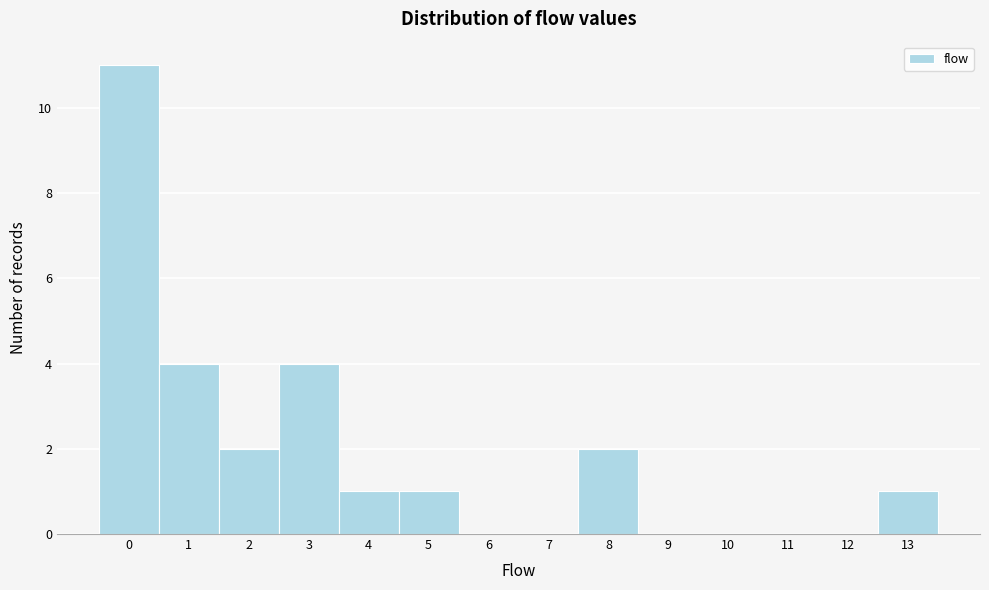

Reading left to right, transcribe this chart: for each bar, give the range it covers on the x-axis and its height. The values are not printed on the chart, so give them approximately, as read against the axis.

-0.5 to 0.5: 11
0.5 to 1.5: 4
1.5 to 2.5: 2
2.5 to 3.5: 4
3.5 to 4.5: 1
4.5 to 5.5: 1
5.5 to 6.5: 0
6.5 to 7.5: 0
7.5 to 8.5: 2
8.5 to 9.5: 0
9.5 to 10.5: 0
10.5 to 11.5: 0
11.5 to 12.5: 0
12.5 to 13.5: 1